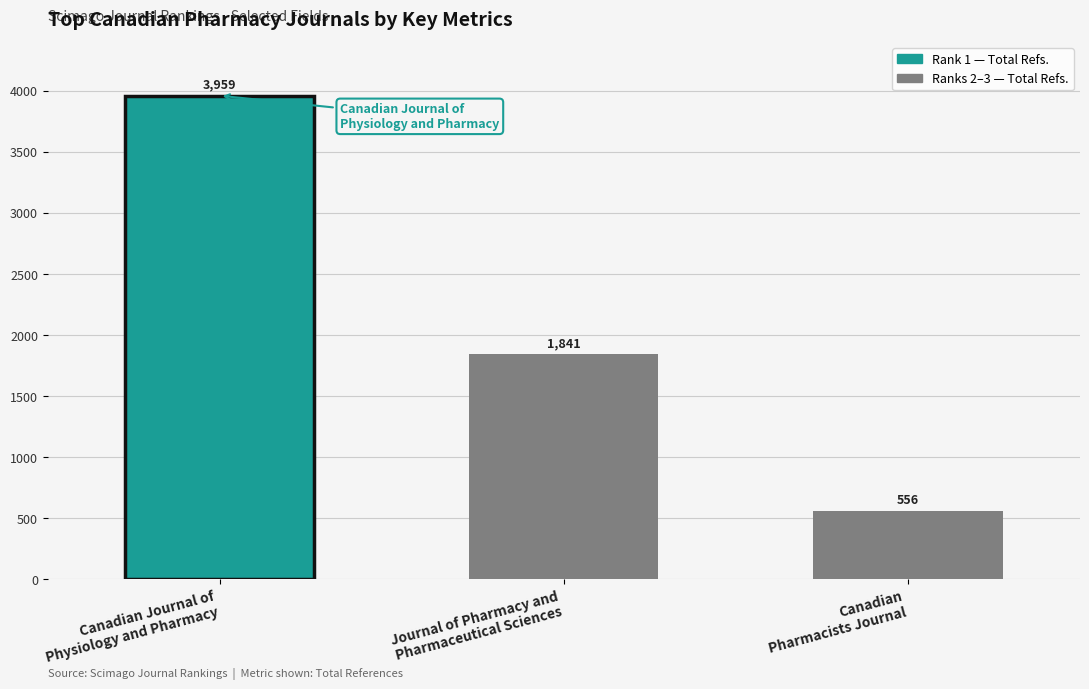

List the labels in order of value, smallest first.

Canadian
Pharmacists Journal, Journal of Pharmacy and
Pharmaceutical Sciences, Canadian Journal of
Physiology and Pharmacy